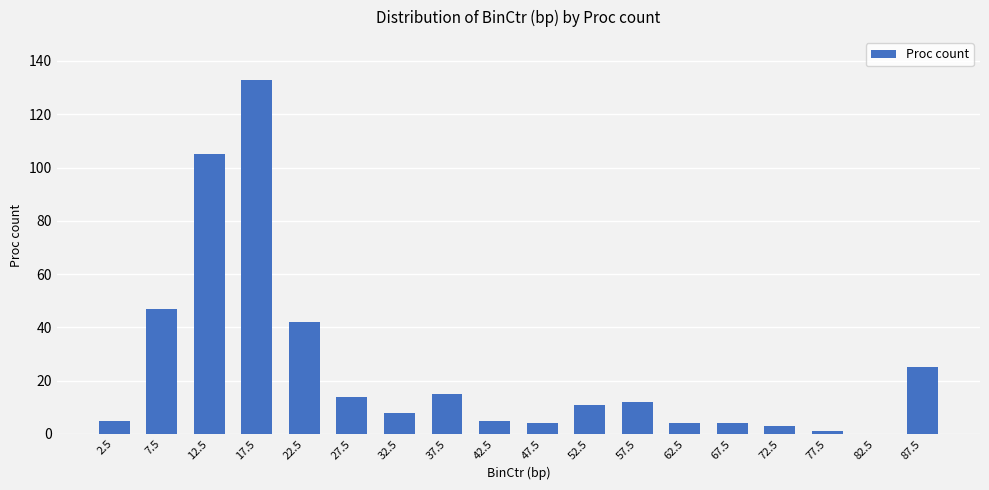

The chart shows a value of 4 at 67.5. True or false?

True